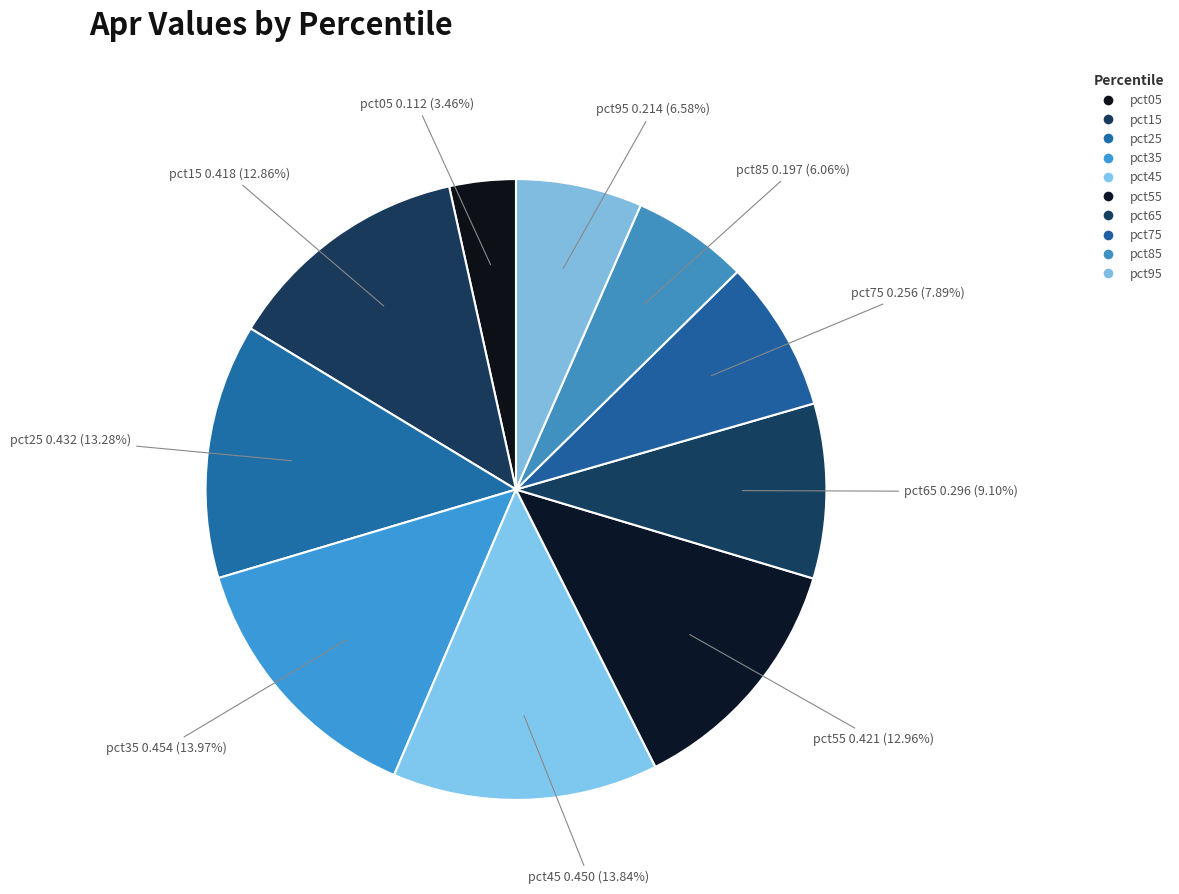

How many segments does this pie chart have?

10